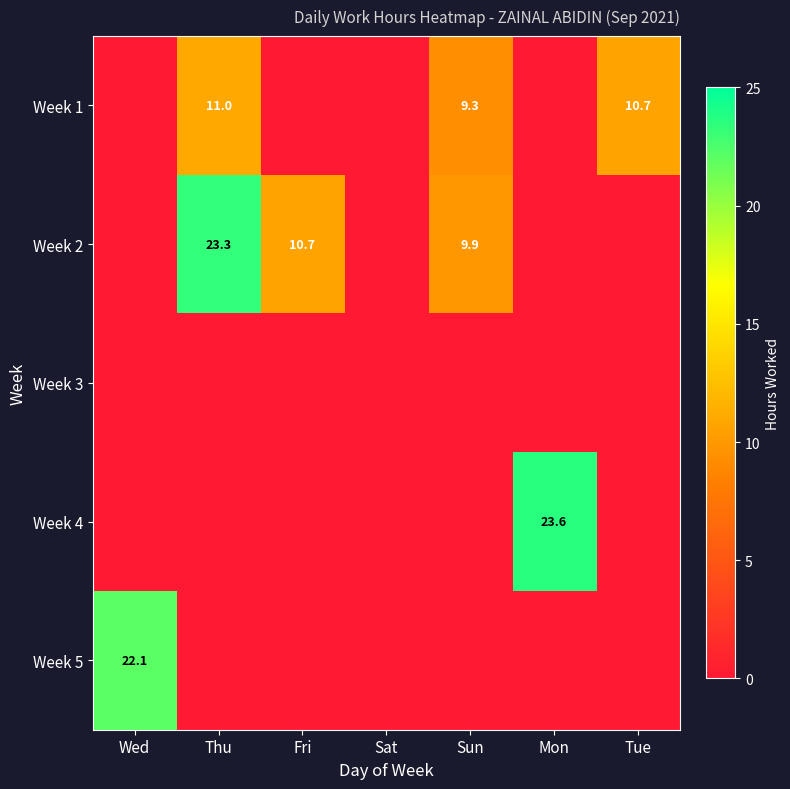

The Week 1 series shows 5.0 at Thu. True or false?

False